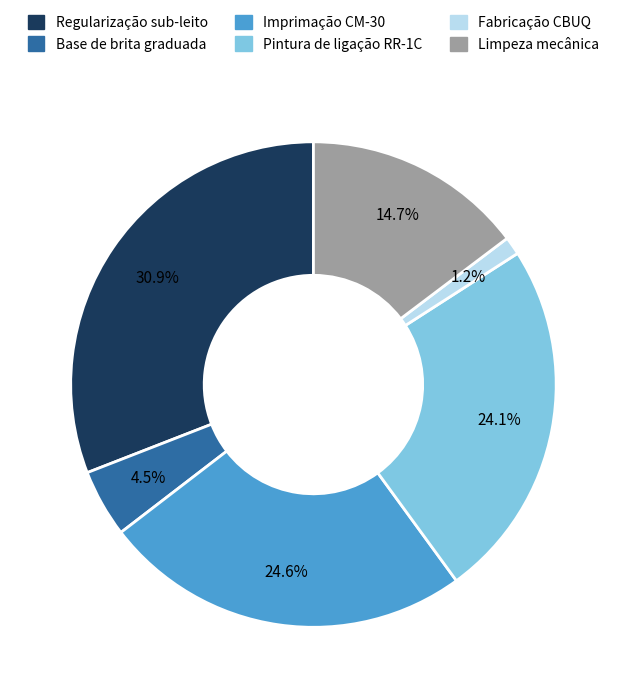

Is there any slice that represents more than half of the pie?

No